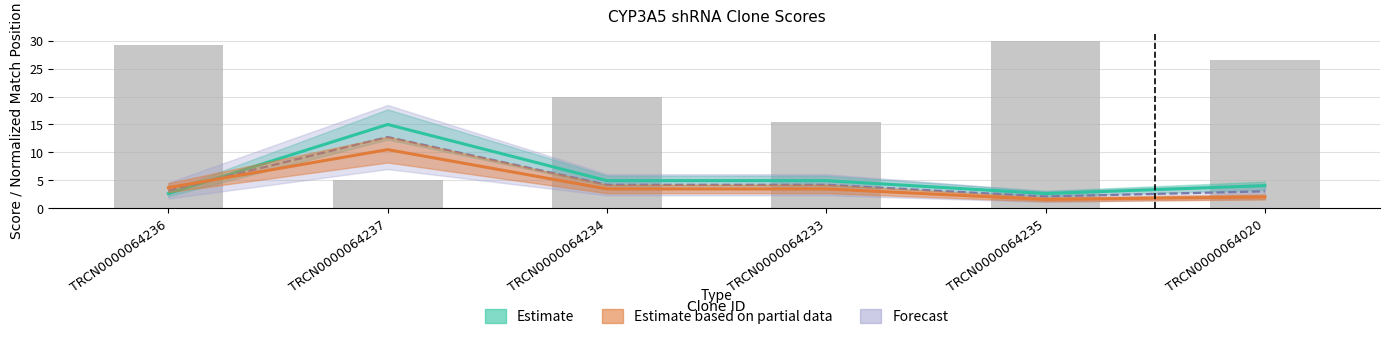

What position from the right is TRCN0000064235?

2